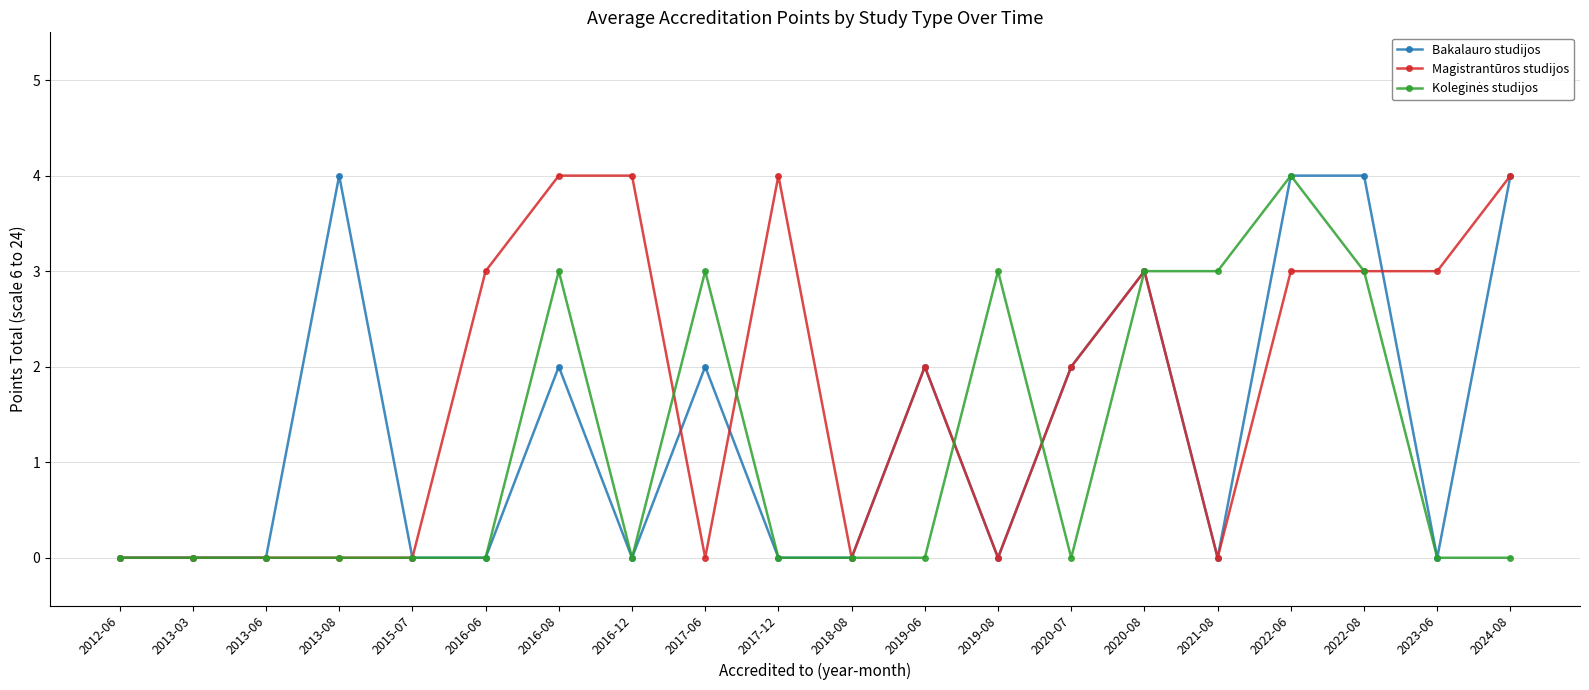

What is the maximum value for Magistrantūros studijos?

4